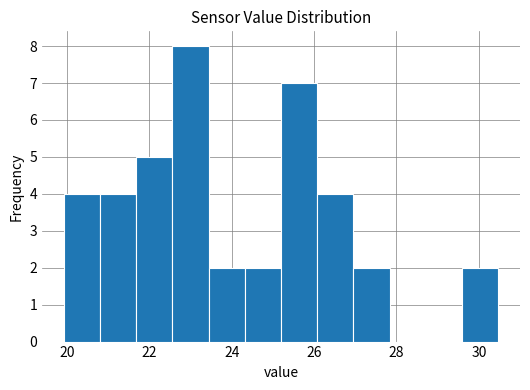

Which range on the x-axis has the tallest bar?

22.6 to 23.4